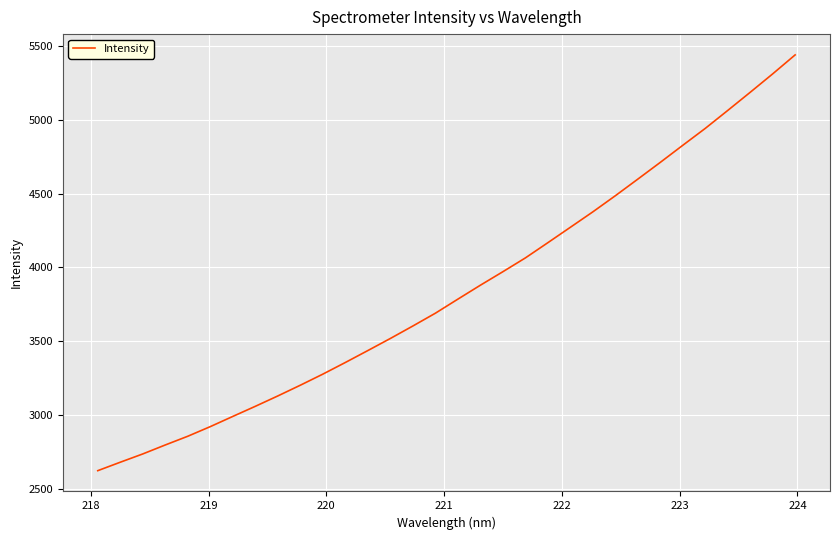

What is the difference between the maximum and minimum values?

2810.4